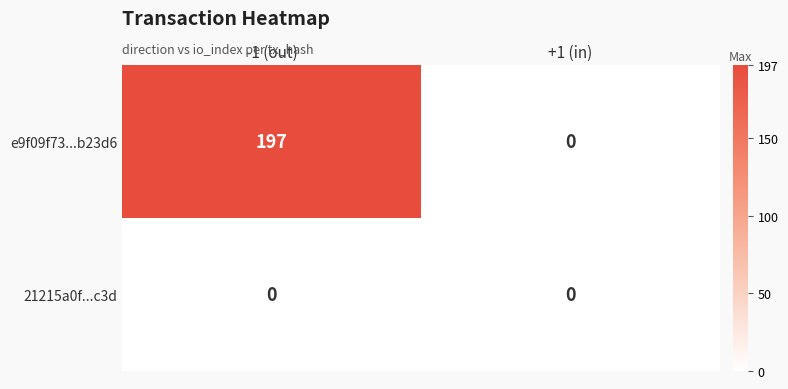

Rank the series at -1 (out) from lowest to highest value.

21215a0f...c3d, e9f09f73...b23d6